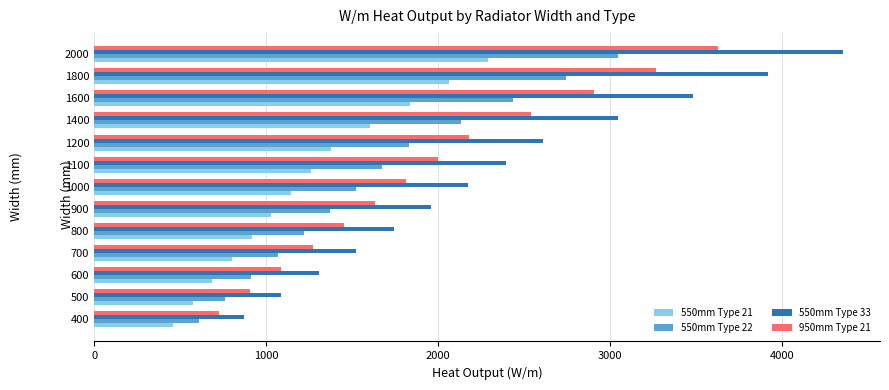

Count the number of data series in this chart.

4